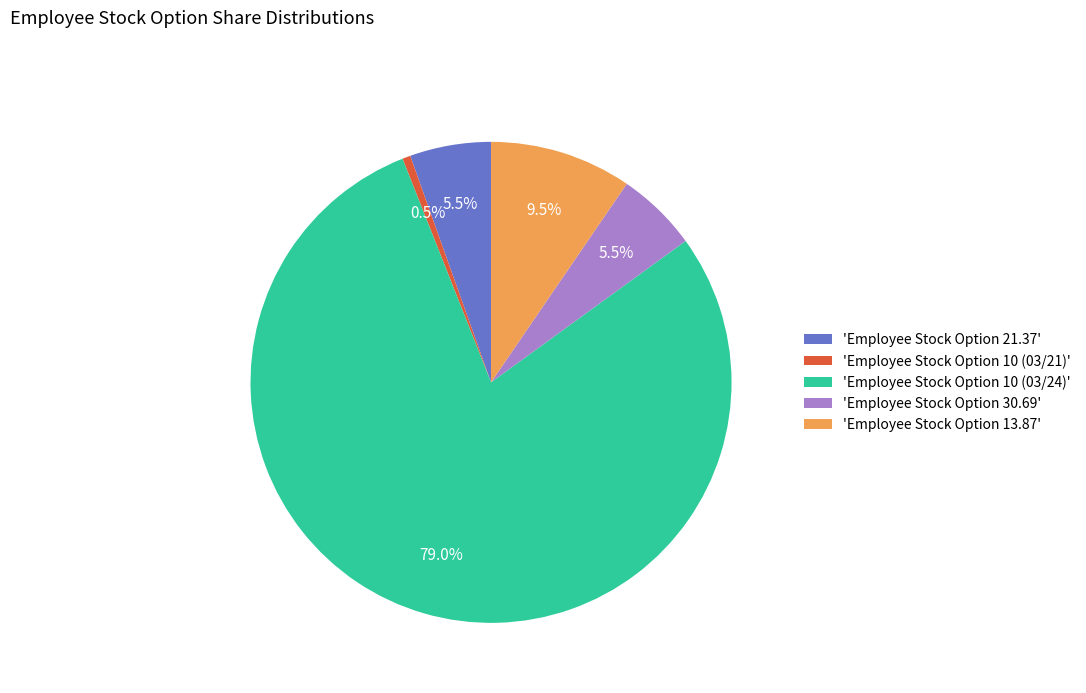

What percentage is NOT represented by 'Employee Stock Option 10 (03/24)'?

21.0%